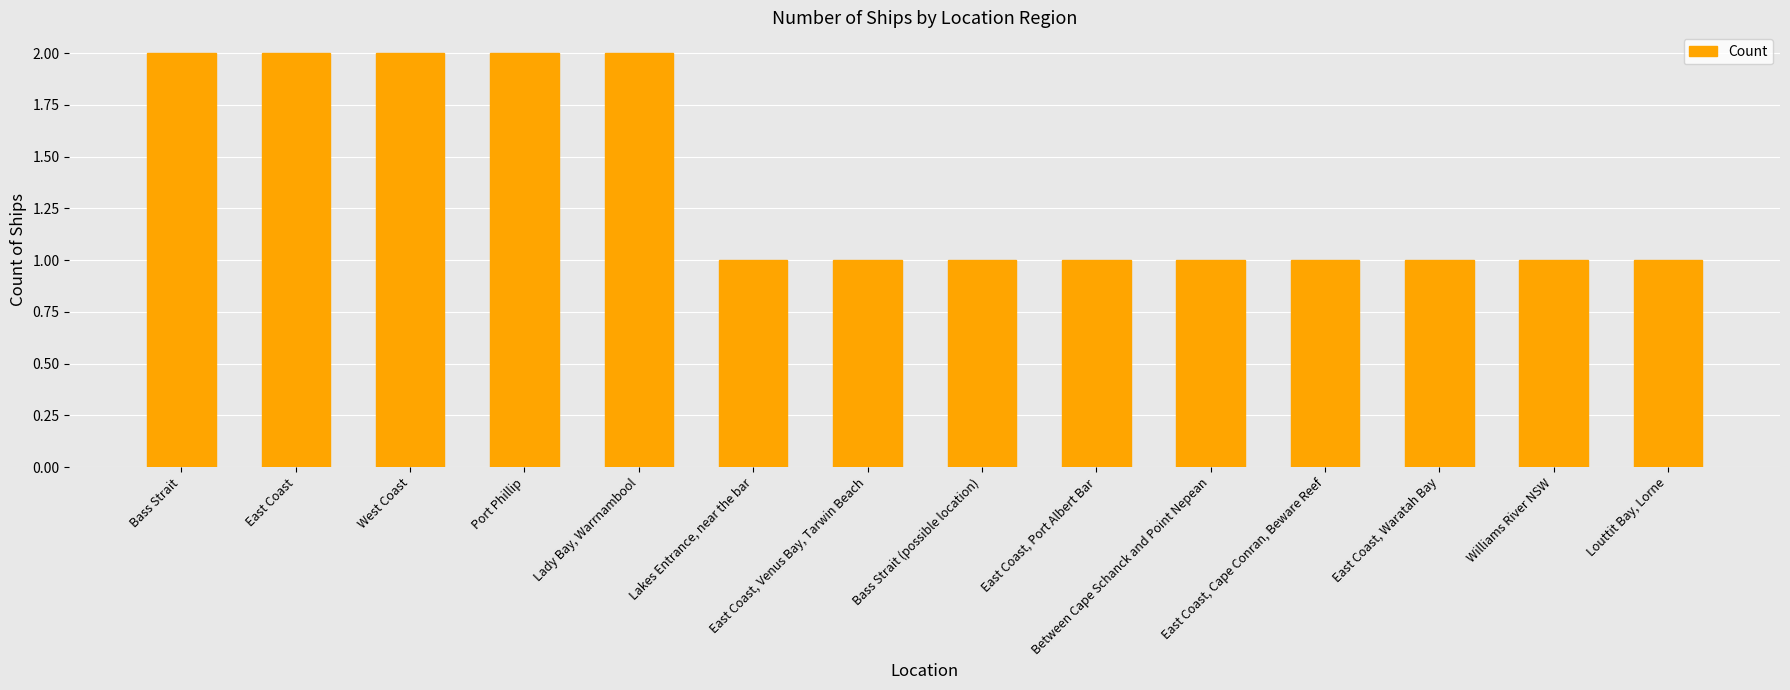

What is the greatest value displayed?

2